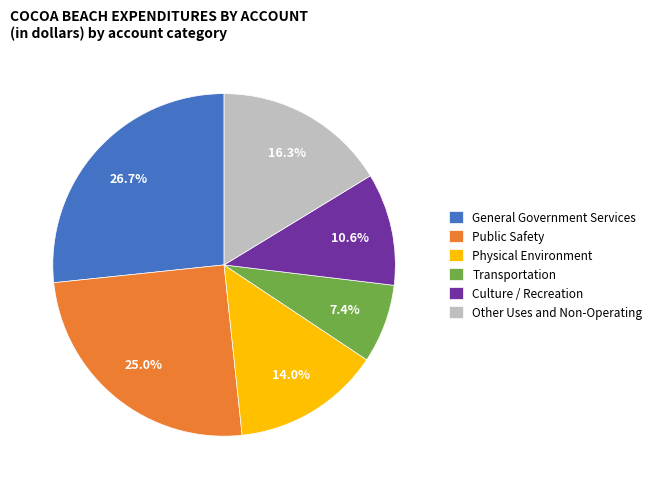

Which slice is the largest?

General Government Services